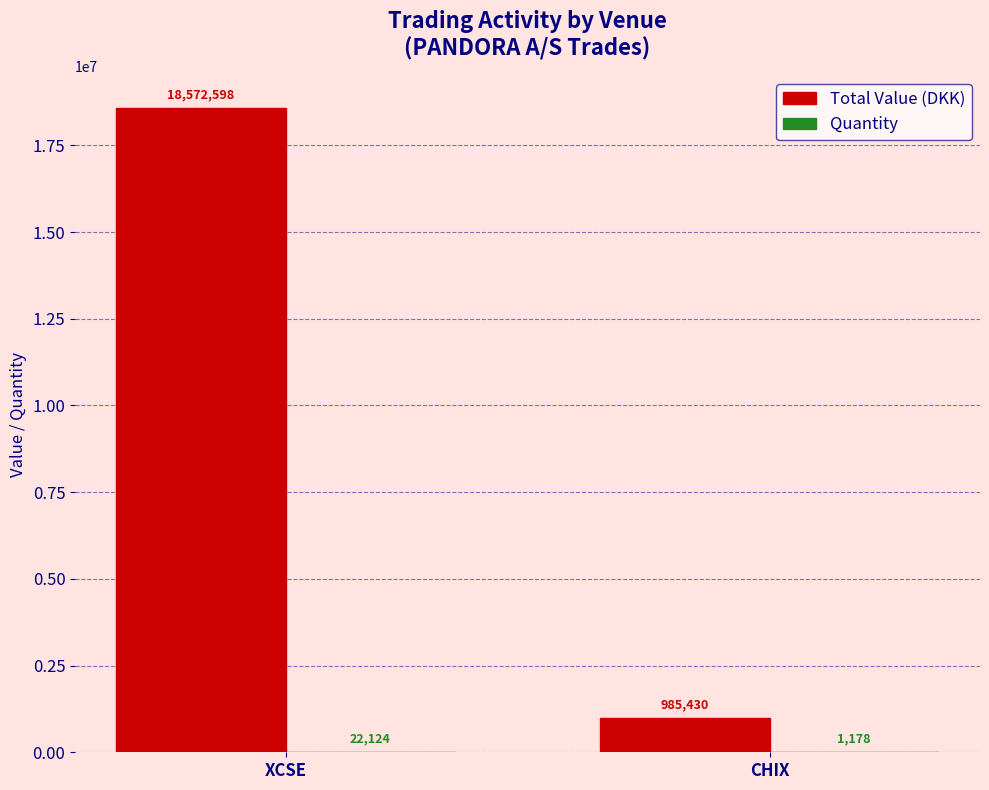

At which label does Total Value (DKK) first exceed 18572598?

XCSE